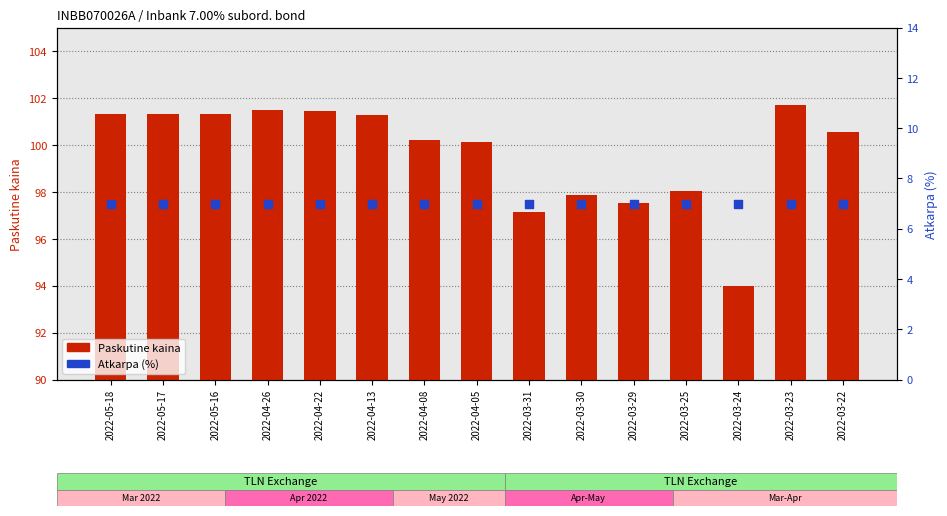

Which series contains the highest Y value?

Paskutine kaina